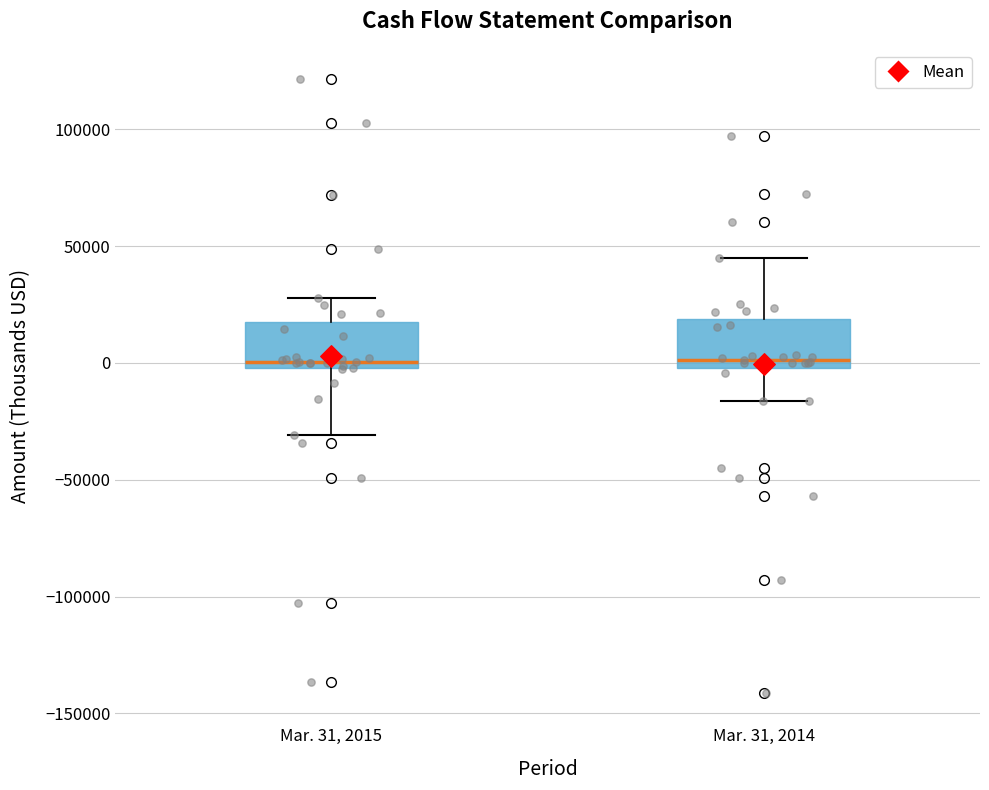

Reading left to right, transcribe this box plot: for each box, give where its median line is, the range the box spans, and where its two whiskers end, as read against the y-axis. The values are not printed on the chart, so give them approximately, as read against the axis.

Mar. 31, 2015: median 0 (just above the box's lower edge), box 0 to 20000, whiskers -30000 to 30000
Mar. 31, 2014: median 0 (just above the box's lower edge), box 0 to 20000, whiskers -15000 to 45000